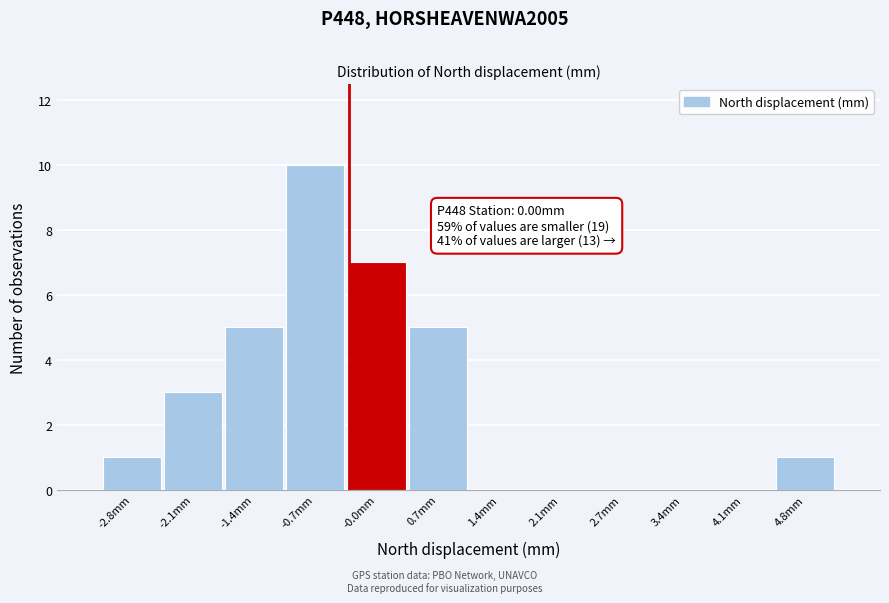

The value at -1.4mm is 5. True or false?

True